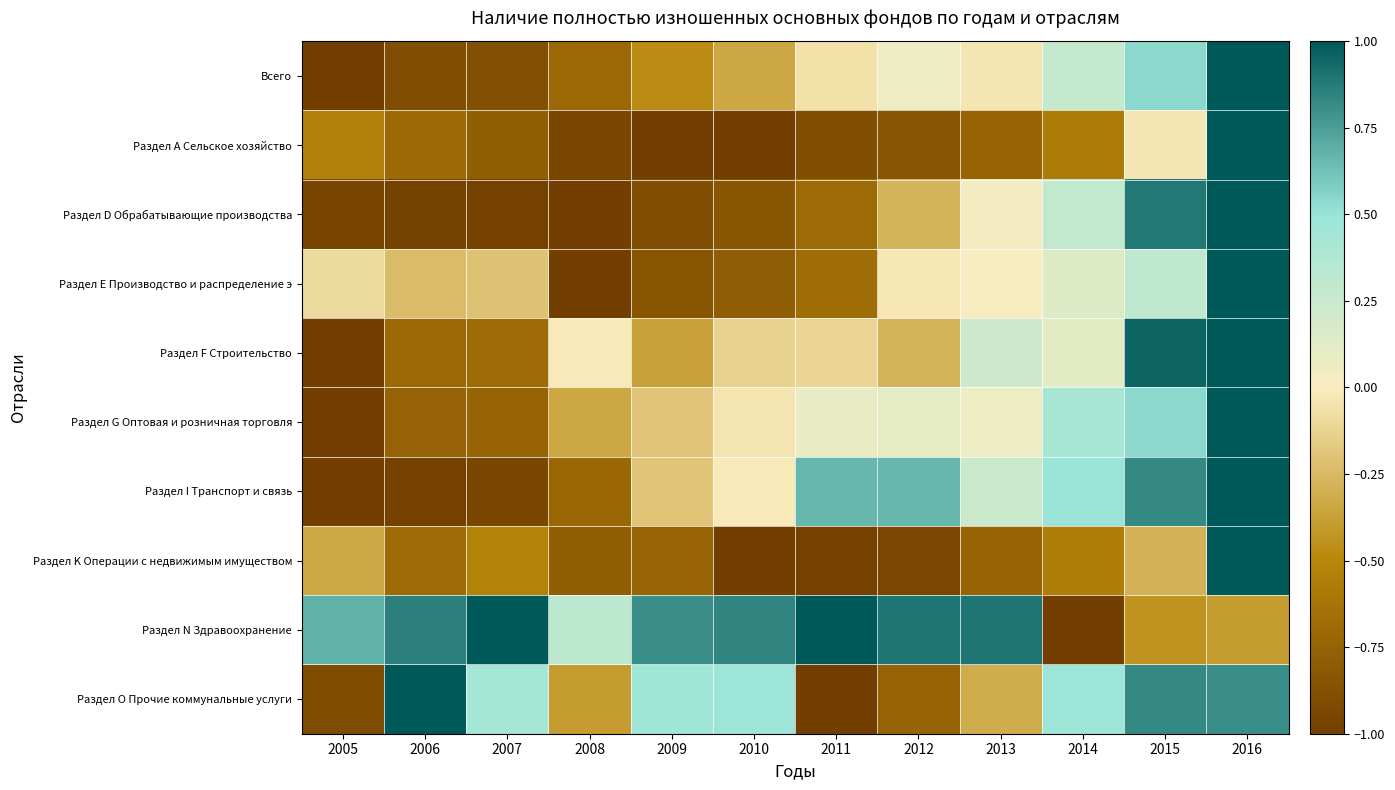

Reading left to right, extract all data points from this chart.

Всего: 2005=-1.0	2006=-0.9	2007=-0.9	2008=-0.7	2009=-0.5	2010=-0.3	2011=-0.1	2012=0.1	2013=-0.0	2014=0.3	2015=0.5	2016=1.0
Раздел А Сельское хозяйство: 2005=-0.5	2006=-0.7	2007=-0.8	2008=-0.9	2009=-1.0	2010=-1.0	2011=-0.9	2012=-0.8	2013=-0.7	2014=-0.6	2015=-0.0	2016=1.0
Раздел D Обрабатывающие производства: 2005=-1.0	2006=-1.0	2007=-1.0	2008=-1.0	2009=-0.9	2010=-0.8	2011=-0.7	2012=-0.3	2013=0.0	2014=0.3	2015=0.9	2016=1.0
Раздел Е Производство и распределение э: 2005=-0.1	2006=-0.2	2007=-0.2	2008=-1.0	2009=-0.8	2010=-0.8	2011=-0.7	2012=-0.0	2013=0.0	2014=0.1	2015=0.3	2016=1.0
Раздел F Строительство: 2005=-1.0	2006=-0.7	2007=-0.7	2008=-0.0	2009=-0.4	2010=-0.1	2011=-0.1	2012=-0.3	2013=0.2	2014=0.1	2015=1.0	2016=1.0
Раздел G Оптовая и розничная торговля: 2005=-1.0	2006=-0.7	2007=-0.7	2008=-0.3	2009=-0.2	2010=-0.0	2011=0.1	2012=0.1	2013=0.1	2014=0.4	2015=0.5	2016=1.0
Раздел I Транспорт и связь: 2005=-1.0	2006=-1.0	2007=-0.9	2008=-0.7	2009=-0.2	2010=-0.0	2011=0.7	2012=0.7	2013=0.2	2014=0.5	2015=0.8	2016=1.0
Раздел K Операции с недвижимым имуществом: 2005=-0.3	2006=-0.7	2007=-0.5	2008=-0.8	2009=-0.7	2010=-1.0	2011=-1.0	2012=-0.9	2013=-0.7	2014=-0.6	2015=-0.3	2016=1.0
Раздел N Здравоохранение: 2005=0.7	2006=0.9	2007=1.0	2008=0.3	2009=0.8	2010=0.8	2011=1.0	2012=0.9	2013=0.9	2014=-1.0	2015=-0.4	2016=-0.4
Раздел O Прочие коммунальные услуги: 2005=-0.9	2006=1.0	2007=0.4	2008=-0.4	2009=0.5	2010=0.5	2011=-1.0	2012=-0.7	2013=-0.3	2014=0.5	2015=0.8	2016=0.8